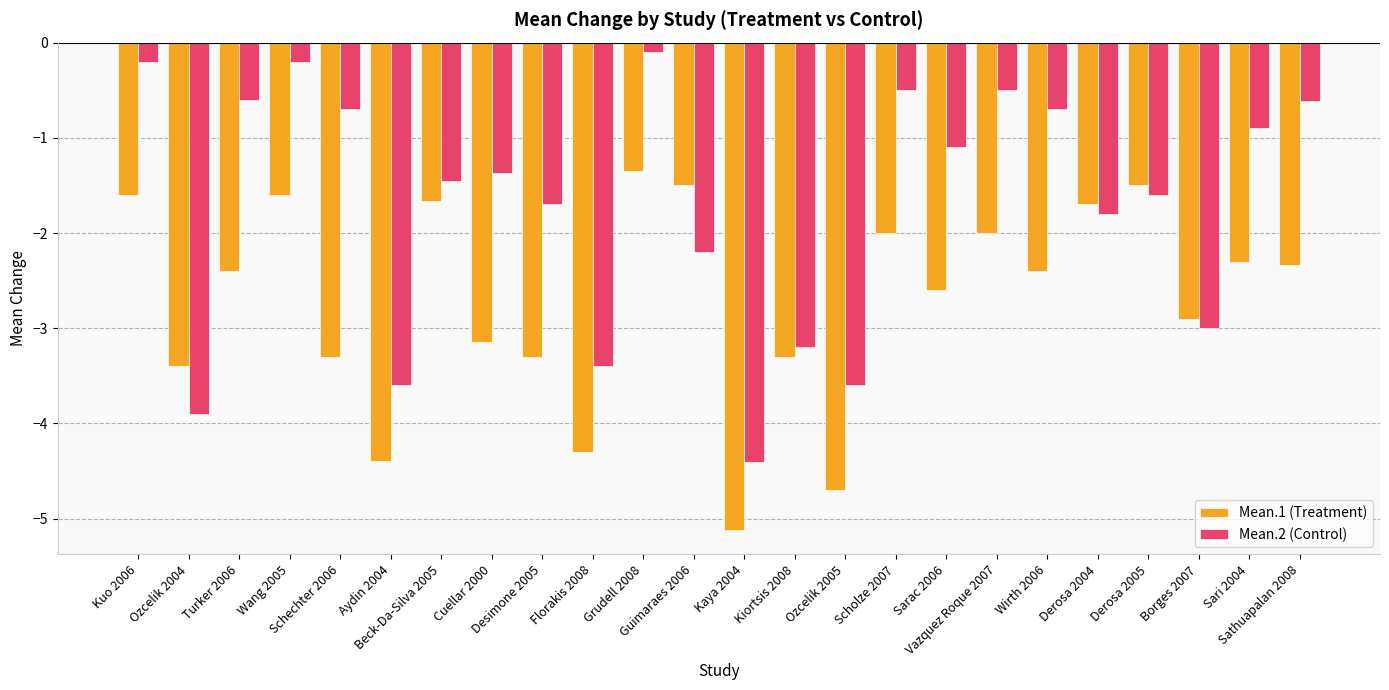

The value of Mean.1 (Treatment) at Beck-Da-Silva 2005 is -1.7. True or false?

True